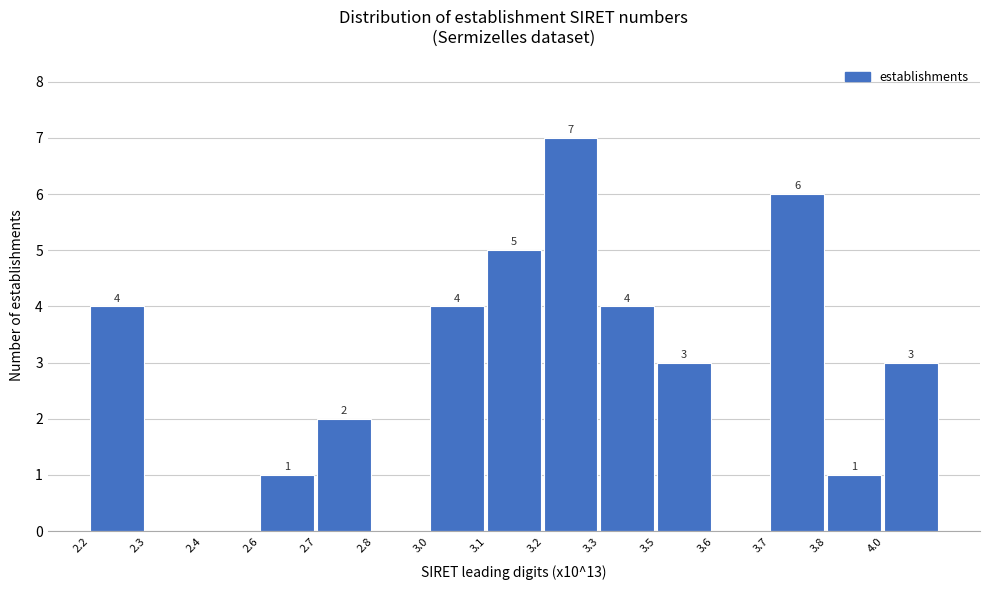

Reading left to right, what are all the values shown in this chart?

2.2=4	2.3=0	2.4=0	2.6=1	2.7=2	2.8=0	3.0=4	3.1=5	3.2=7	3.3=4	3.5=3	3.6=0	3.7=6	3.8=1	4.0=3